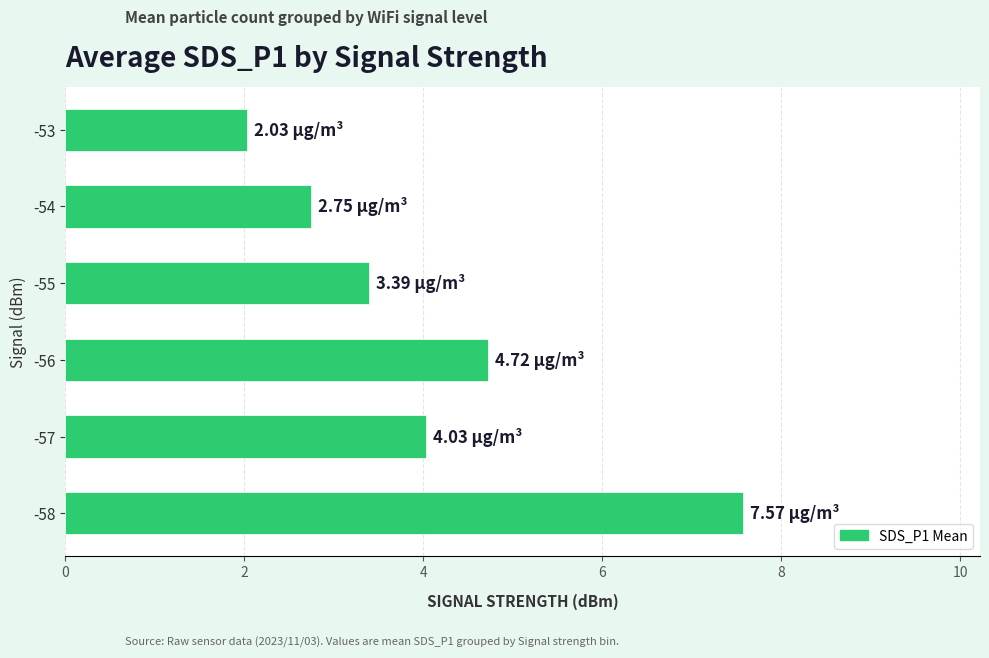

Count the number of categories in the chart.

6